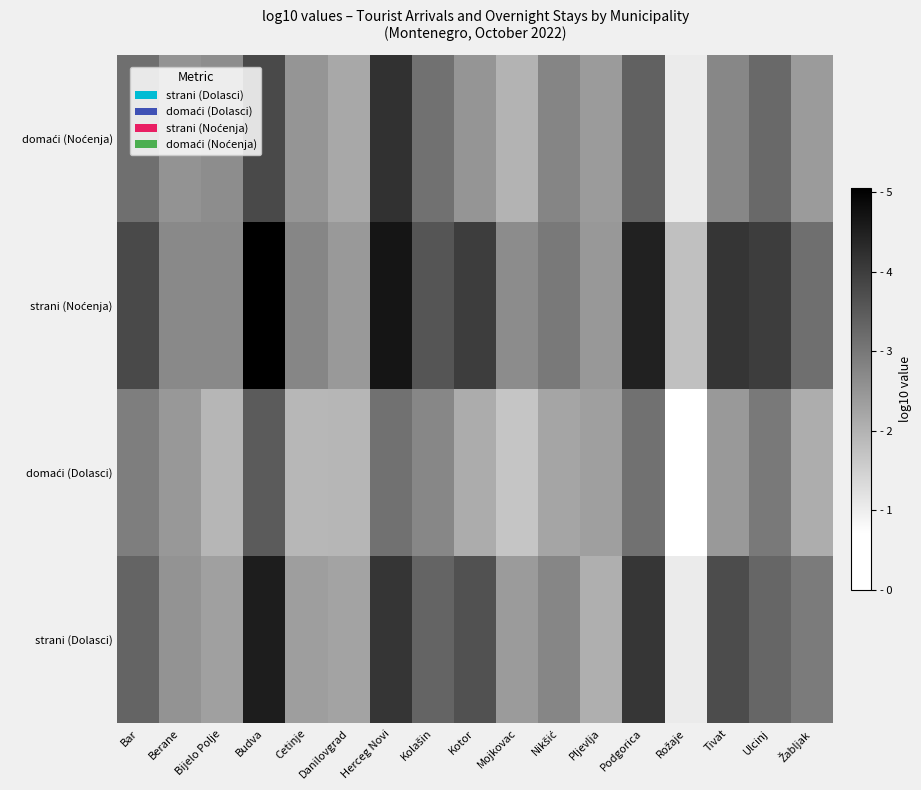

What is the minimum value shown in the chart?

0.7